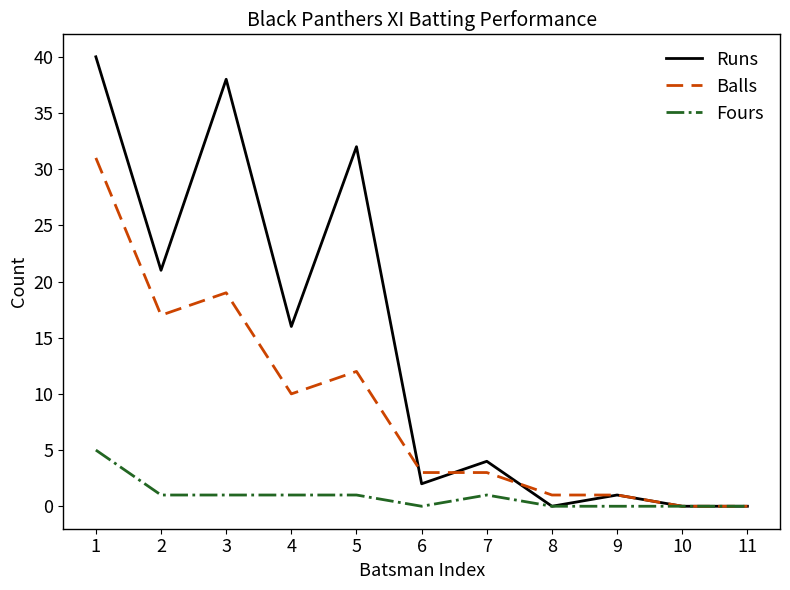

Reading right to left, transcribe all the data shown in this chart.

Runs: 11=0	10=0	9=1	8=0	7=4	6=2	5=32	4=16	3=38	2=21	1=40
Balls: 11=0	10=0	9=1	8=1	7=3	6=3	5=12	4=10	3=19	2=17	1=31
Fours: 11=0	10=0	9=0	8=0	7=1	6=0	5=1	4=1	3=1	2=1	1=5